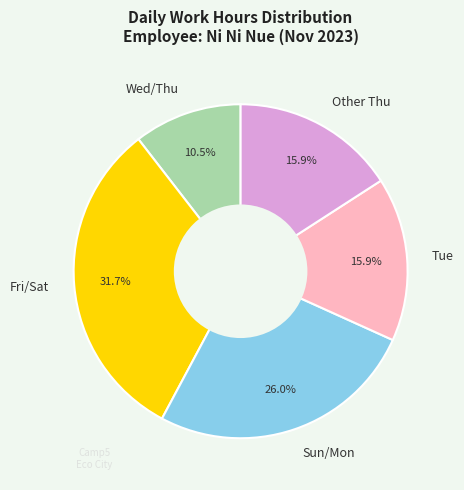

Approximately how many times larger is the value at Wed/Thu compared to Fri/Sat?

0.3